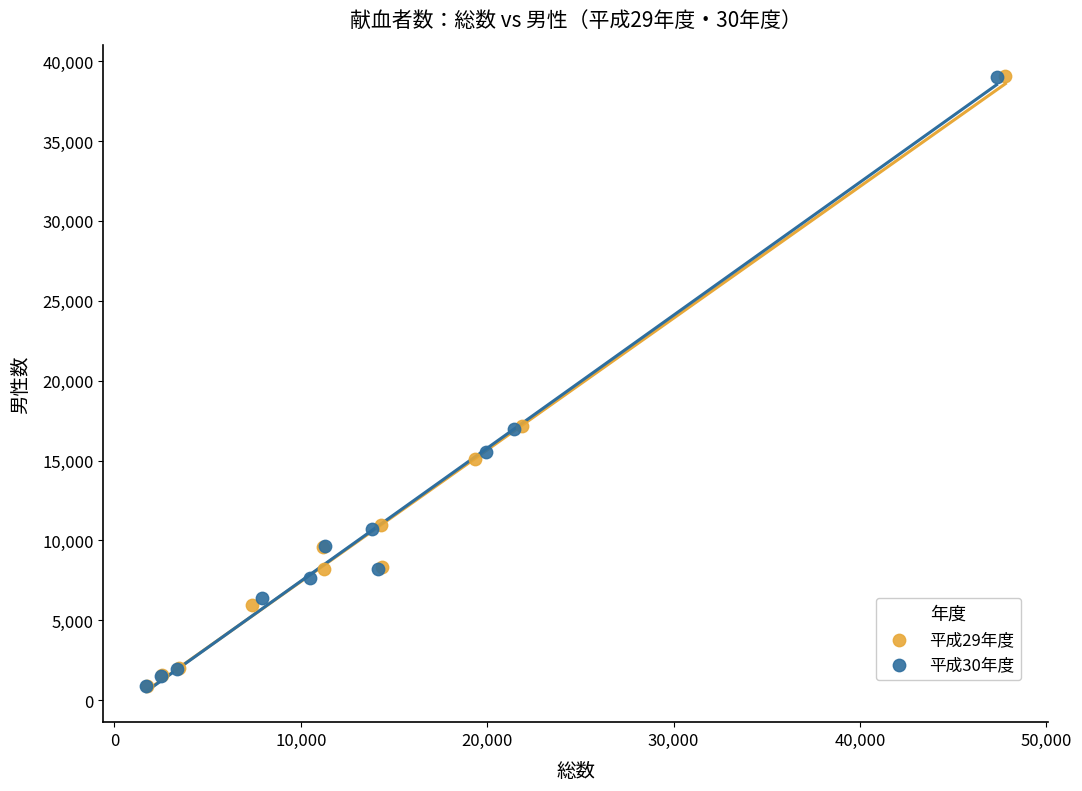

What are all the series names shown in the legend?

平成29年度, 平成30年度